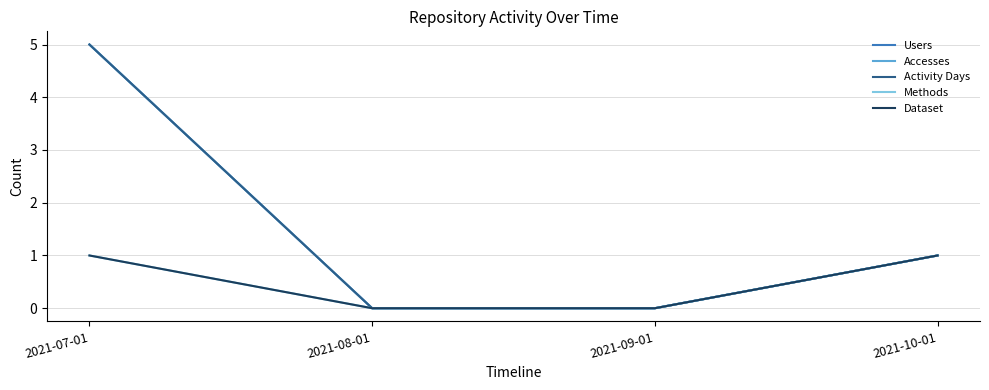

Is this an area chart (filled region under the line)?

No